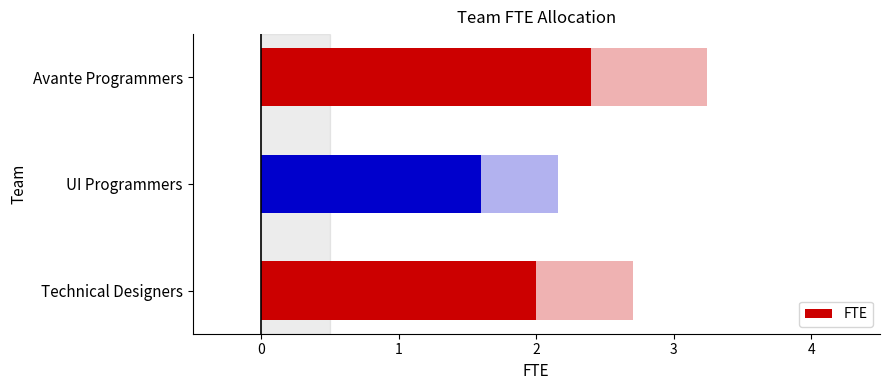

Reading left to right, list all the values displayed in this chart.

Avante Programmers=2.4	UI Programmers=1.6	Technical Designers=2.0